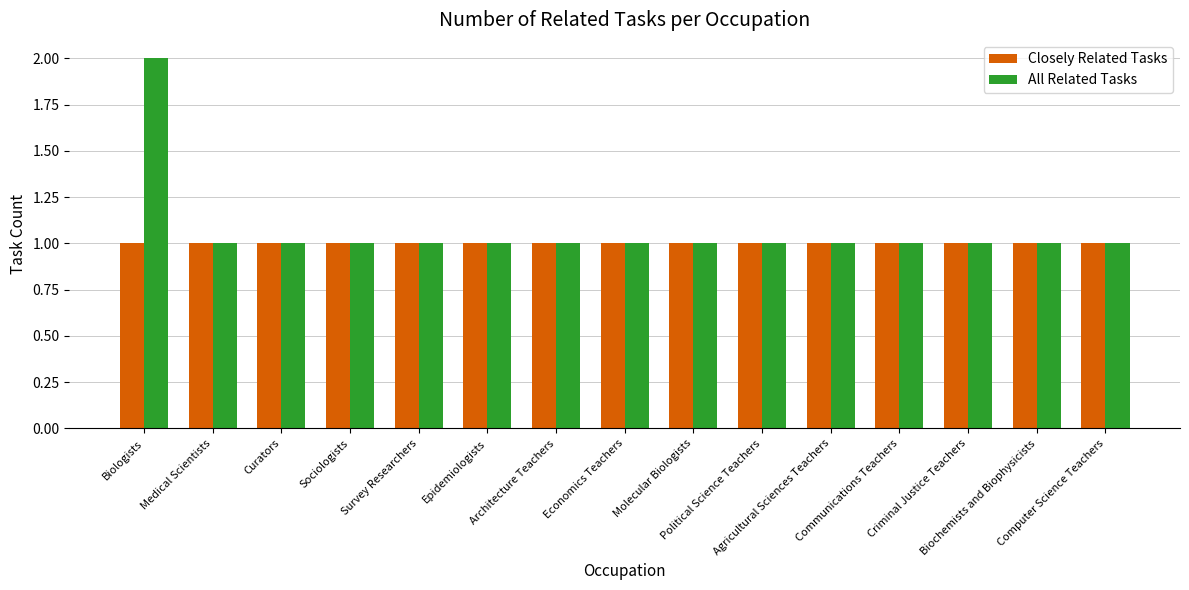

Reading right to left, list all the values displayed in this chart.

Closely Related Tasks: Computer Science Teachers=1	Biochemists and Biophysicists=1	Criminal Justice Teachers=1	Communications Teachers=1	Agricultural Sciences Teachers=1	Political Science Teachers=1	Molecular Biologists=1	Economics Teachers=1	Architecture Teachers=1	Epidemiologists=1	Survey Researchers=1	Sociologists=1	Curators=1	Medical Scientists=1	Biologists=1
All Related Tasks: Computer Science Teachers=1	Biochemists and Biophysicists=1	Criminal Justice Teachers=1	Communications Teachers=1	Agricultural Sciences Teachers=1	Political Science Teachers=1	Molecular Biologists=1	Economics Teachers=1	Architecture Teachers=1	Epidemiologists=1	Survey Researchers=1	Sociologists=1	Curators=1	Medical Scientists=1	Biologists=2